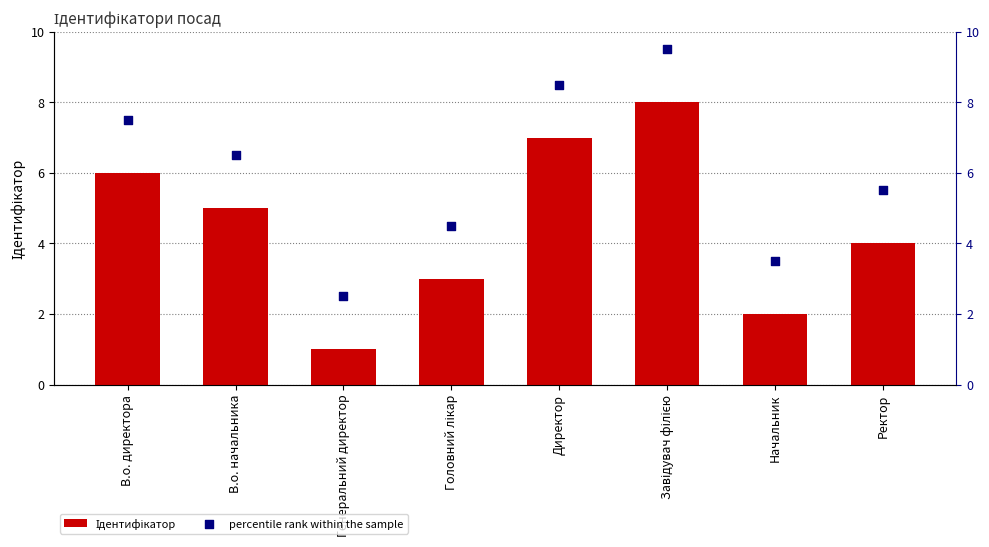

What is the total value across all series at Генеральний директор?

3.5